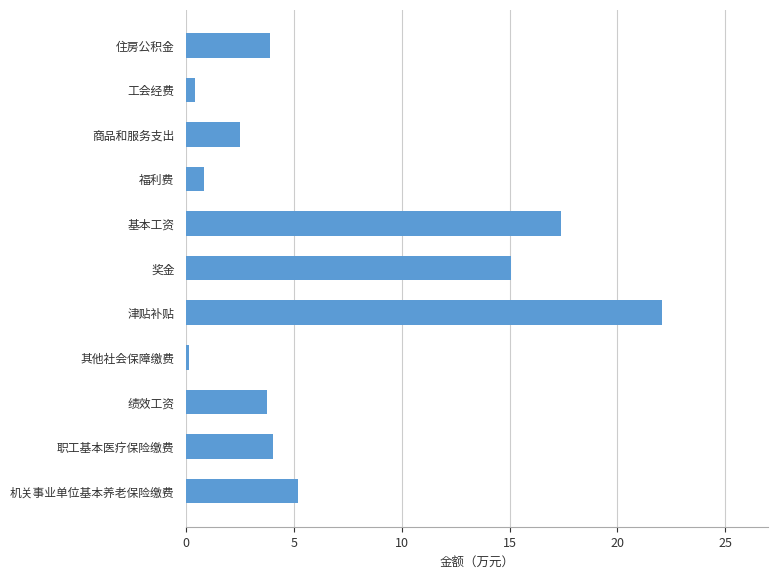

What is the sum of all values?

75.2